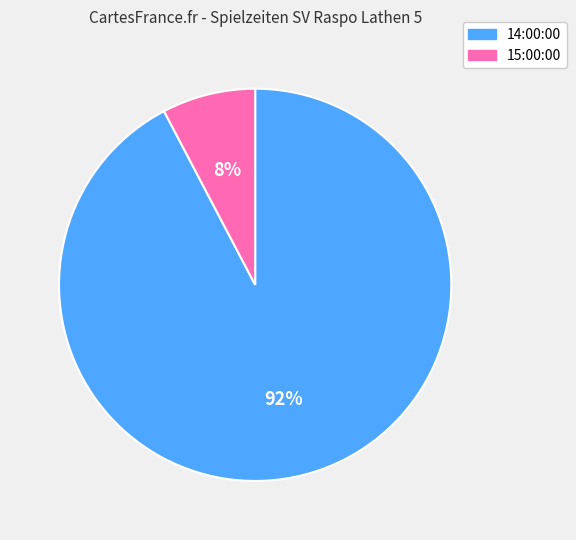

How many slices are in this pie chart?

2